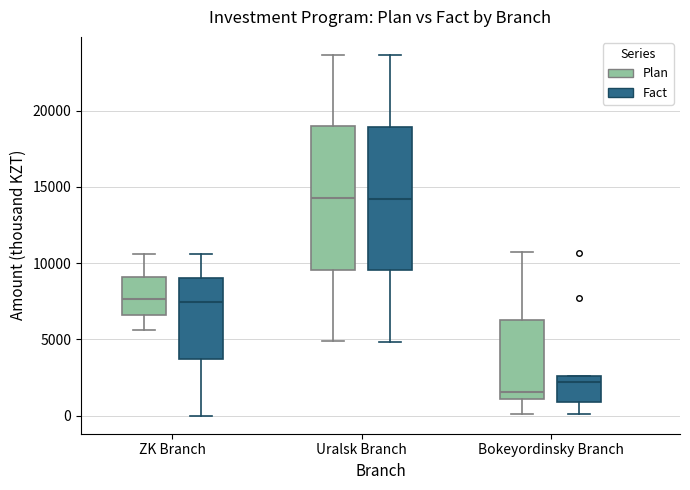

Which box's median line is the lowest?

Bokeyordinsky Branch (Plan)